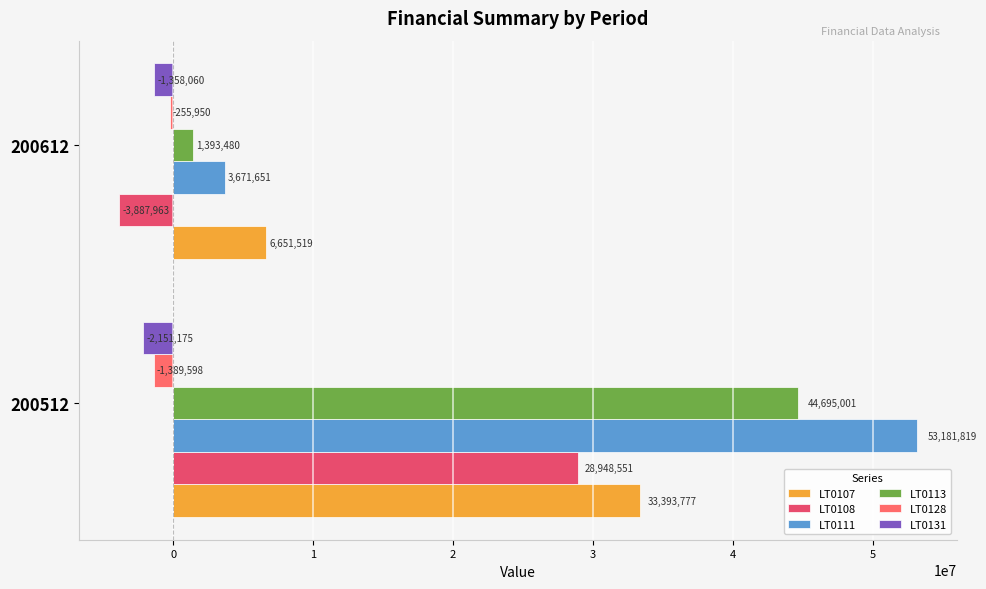

Count the number of categories in the chart.

2